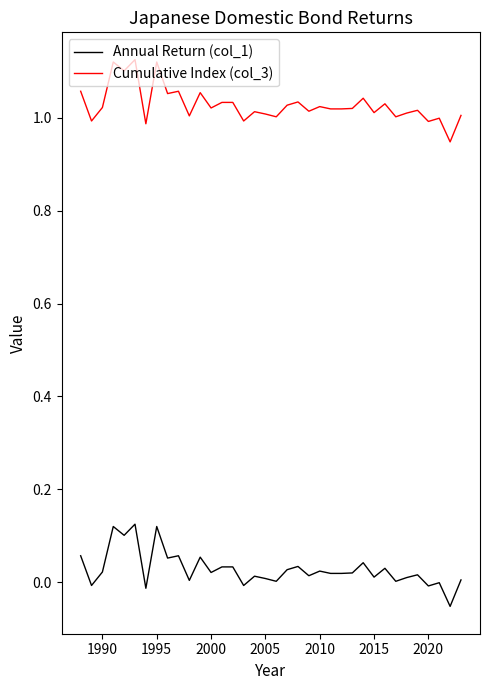

Which series has the largest total across all categories?

Cumulative Index (col_3)